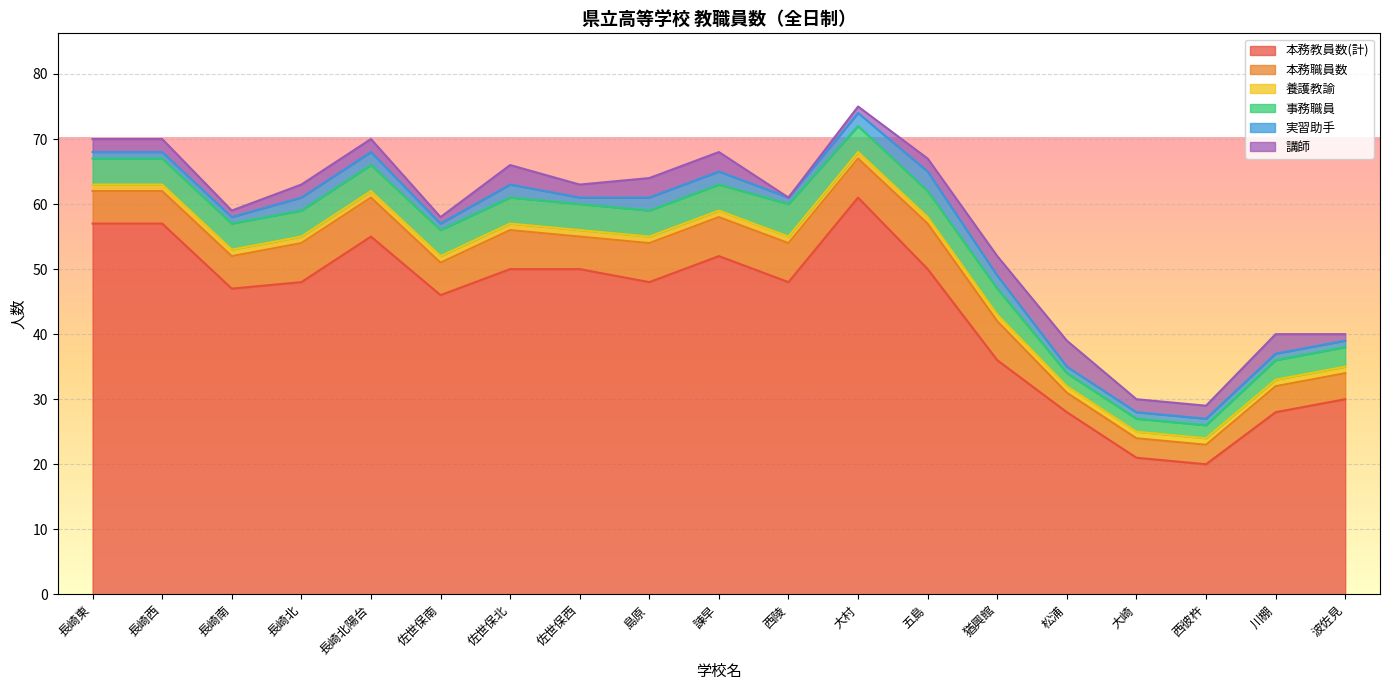

What are all the series names shown in the legend?

本務教員数(計), 本務職員数, 養護教諭, 事務職員, 実習助手, 講師